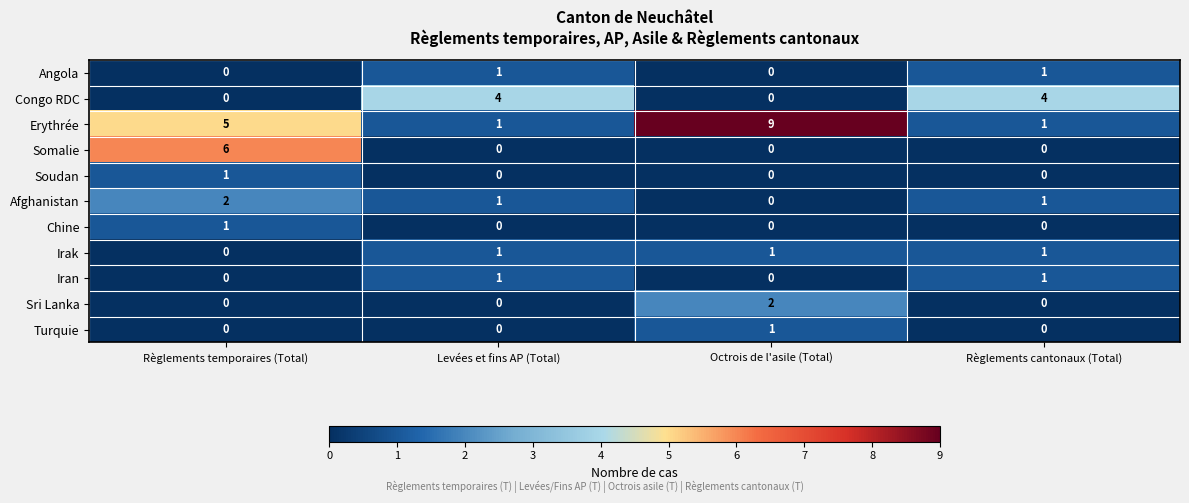

At how many categories does at least one series exceed 7?

1